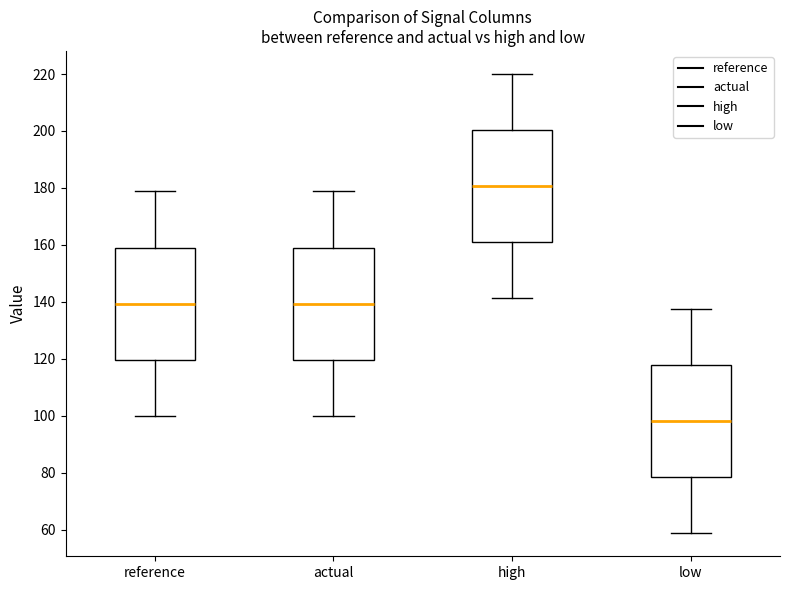

Reading left to right, read every box against the y-axis: the position of its median line, the range the box covers, and the ends of its whiskers. The values are not printed on the chart, so give them approximately, as read against the axis.

reference: median 140, box 120 to 160, whiskers 100 to 178
actual: median 140, box 120 to 160, whiskers 100 to 178
high: median 180, box 160 to 200, whiskers 142 to 220
low: median 98, box 78 to 118, whiskers 58 to 138